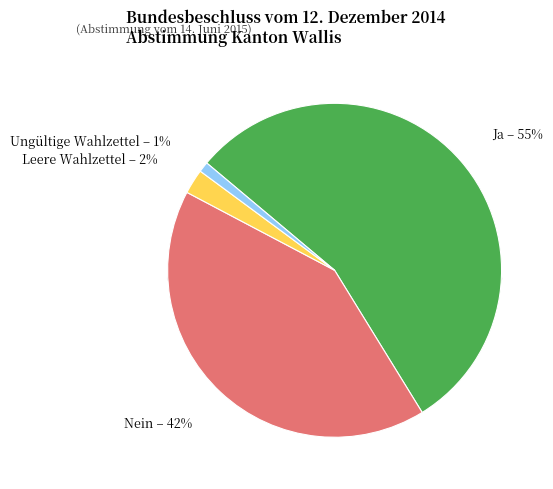

Does Nein account for over 50% of the chart?

No